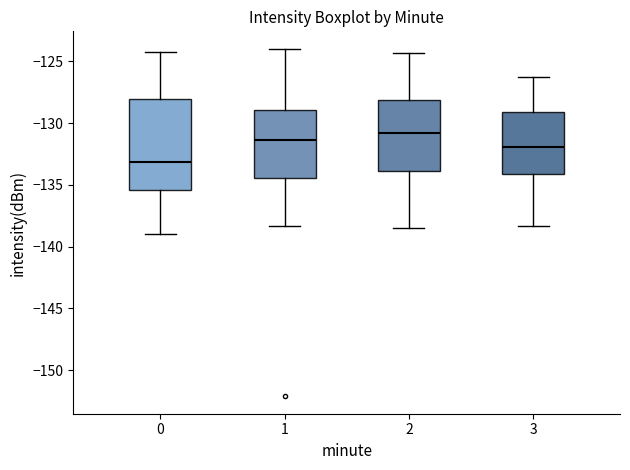

Comparing the boxes themselves (not the whiskers), which one is the tallest?

0